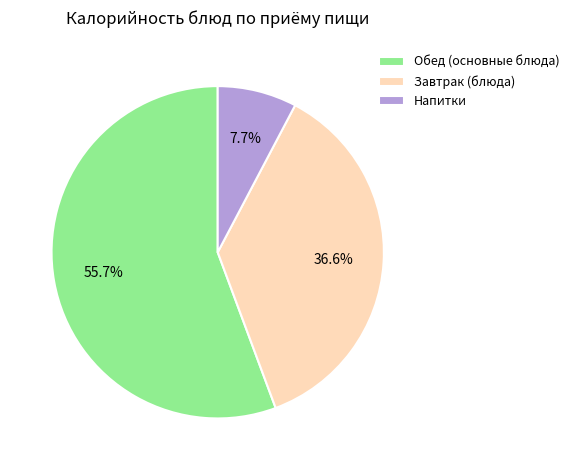

Does any single category account for the majority?

Yes